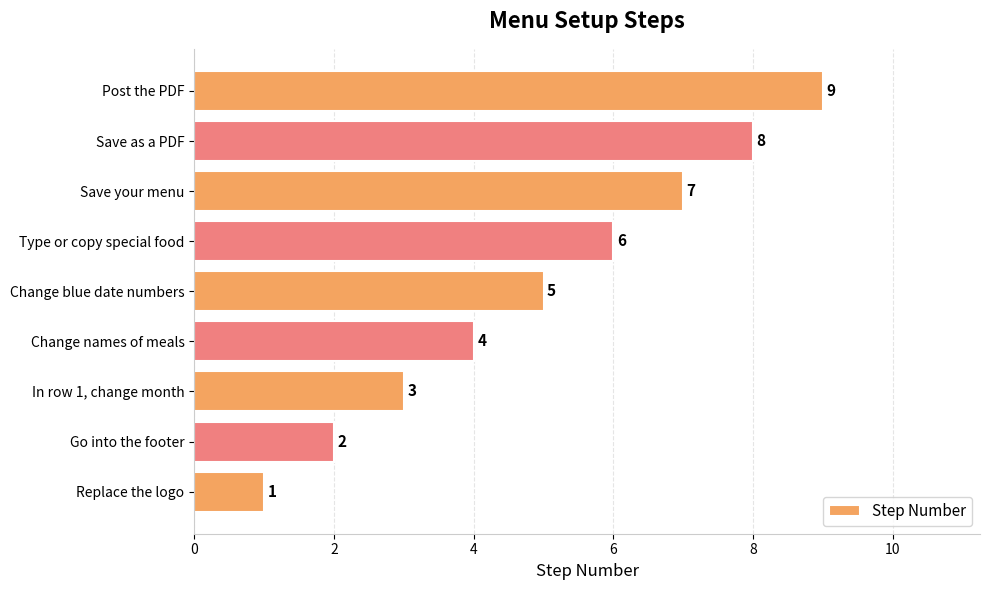

Is it true that the value at Change blue date numbers is 2?

False